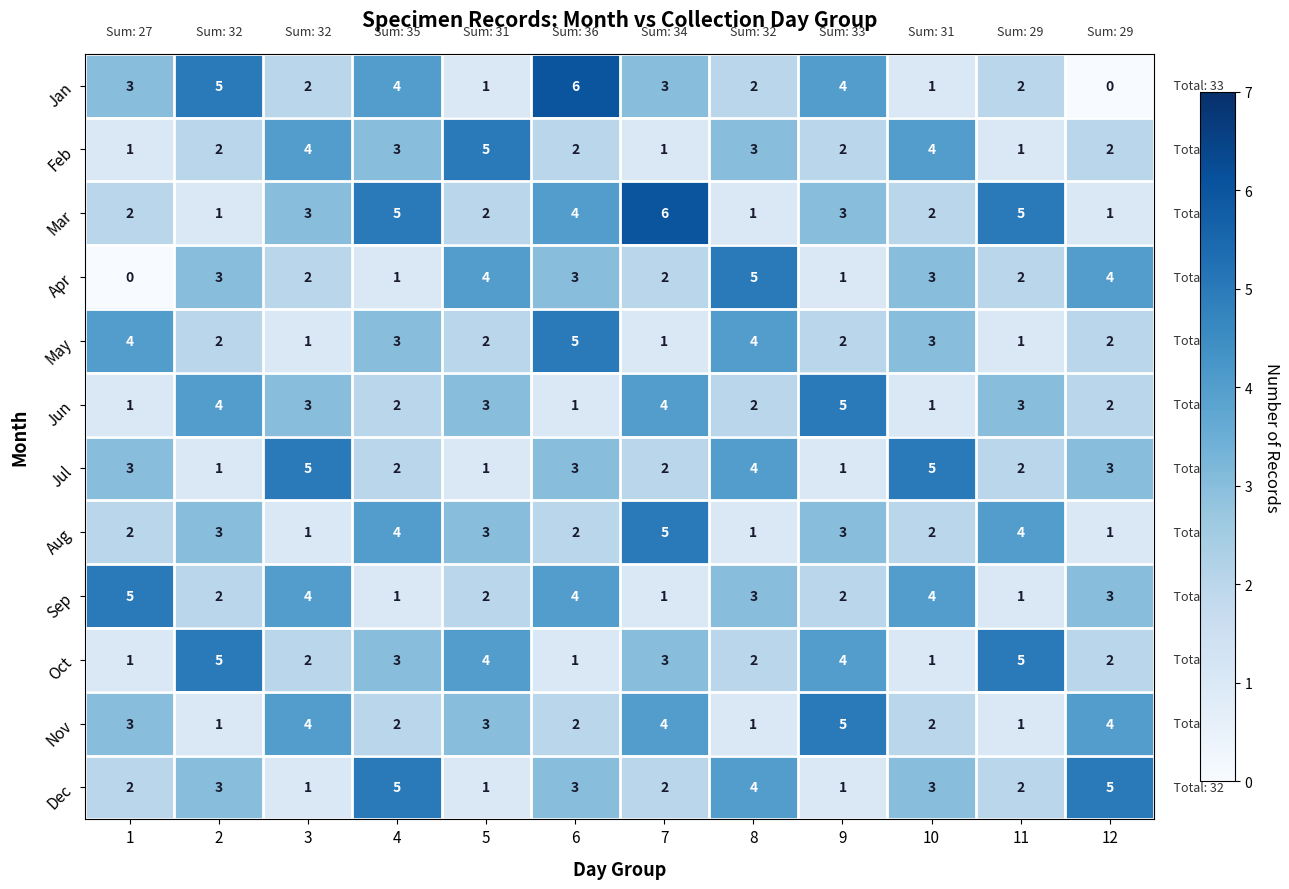

Count the May values in the range 2 to 4.

8